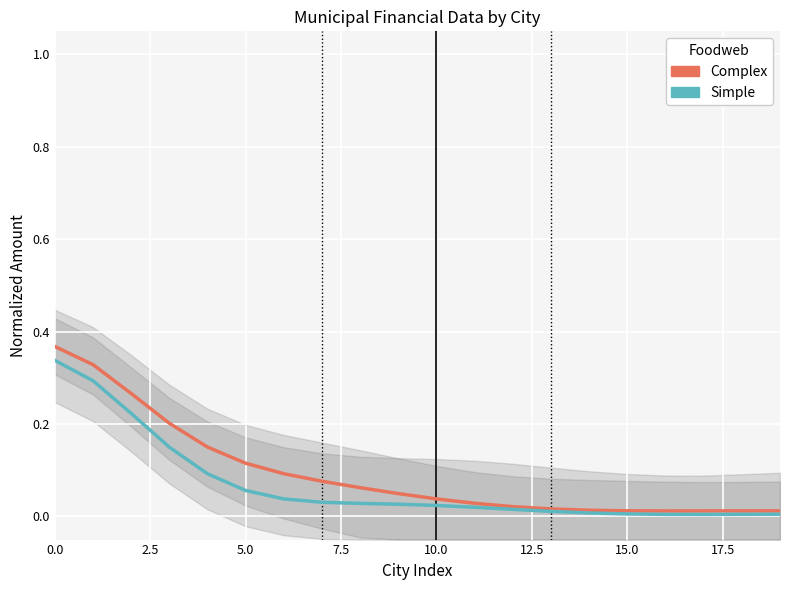

What is the label of the 7th point from the left?

15.0